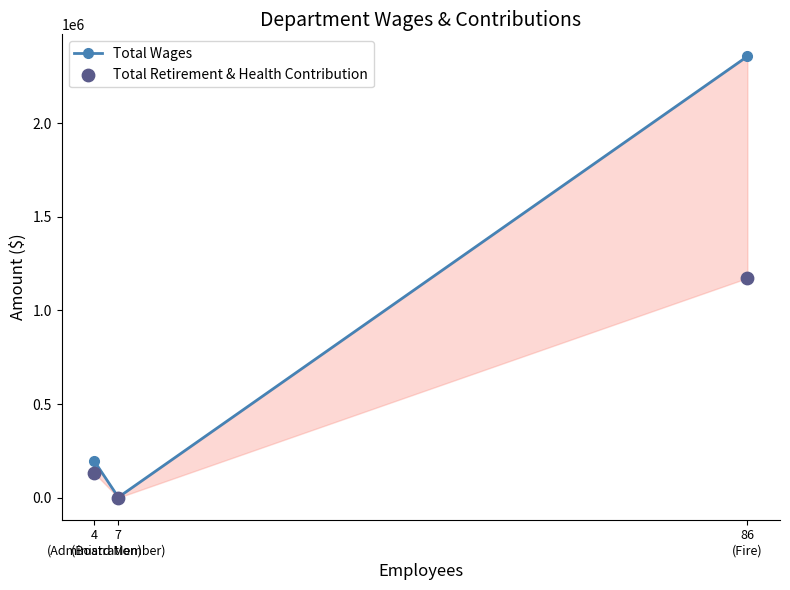

Is the value of Total Wages at 7
(Board Member) greater than the value of Total Retirement & Health Contribution at 4
(Administration)?

No